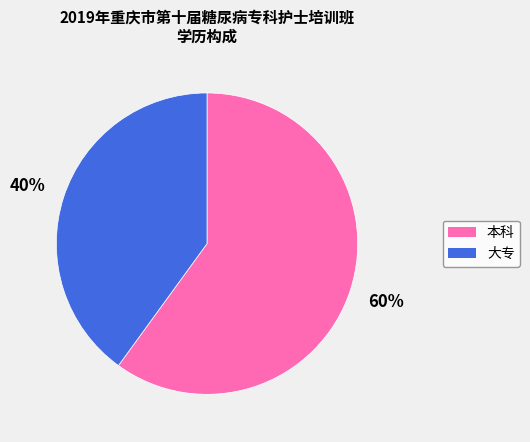

Do 本科 and 大专 together represent more than half of the pie?

Yes